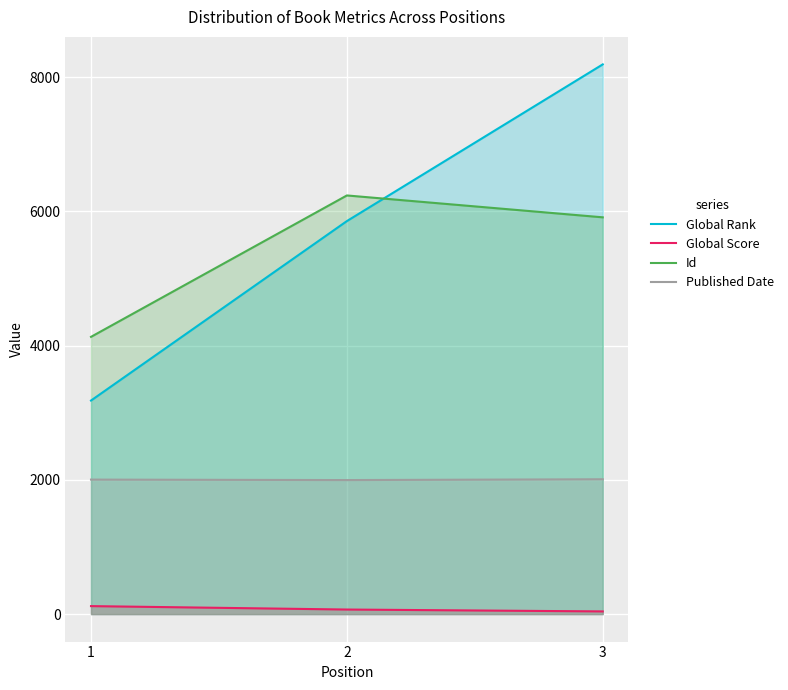

What is the spread (max minus min) of values at 3?

8151